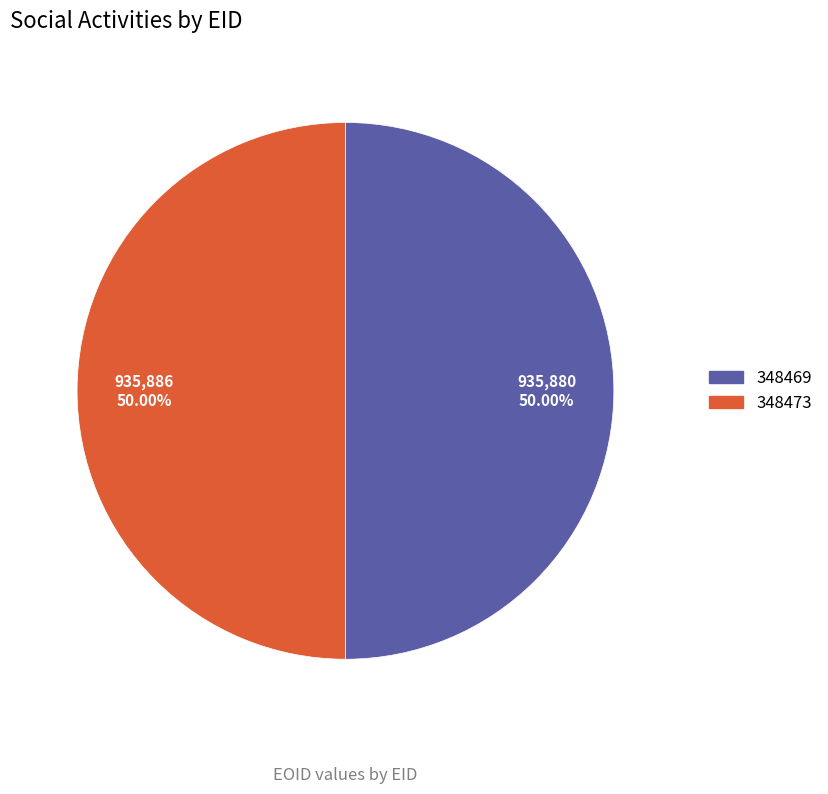

Approximately how many times larger is the value at 348473 compared to 348469?

1.0